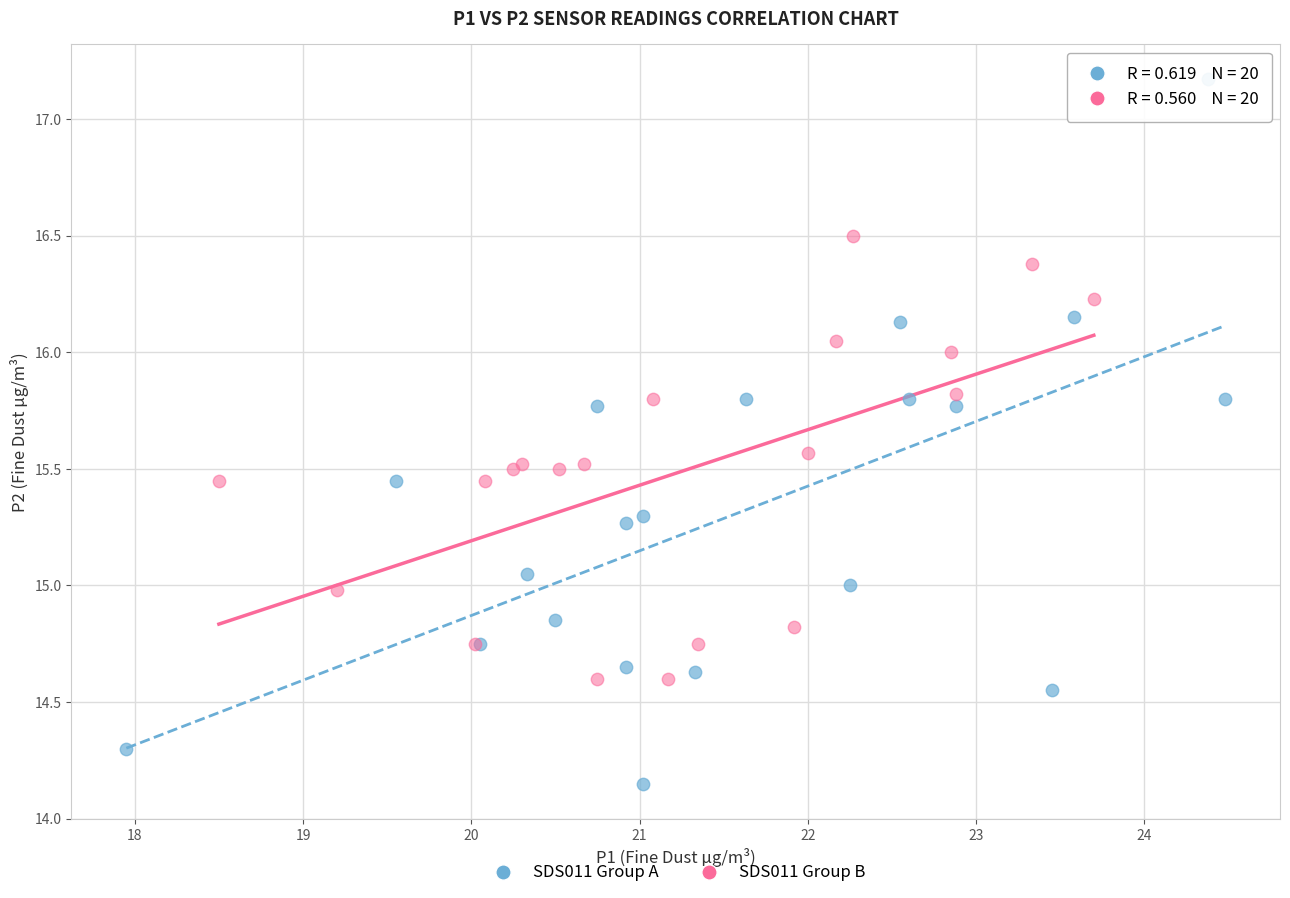

Which series contains the lowest Y value?

SDS011 Group A